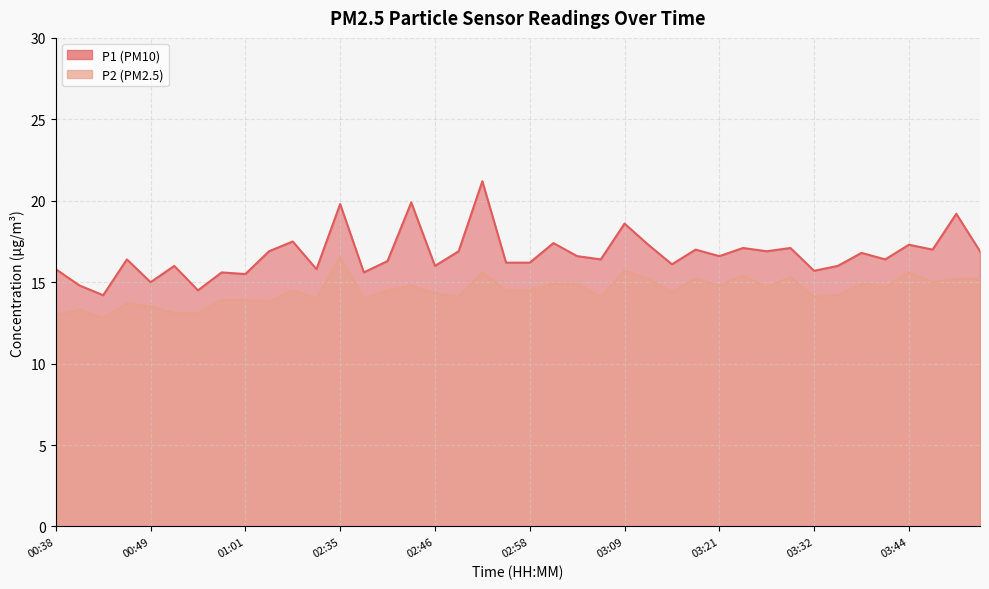

Which series changed the most between 00:44 and 00:47?

P1